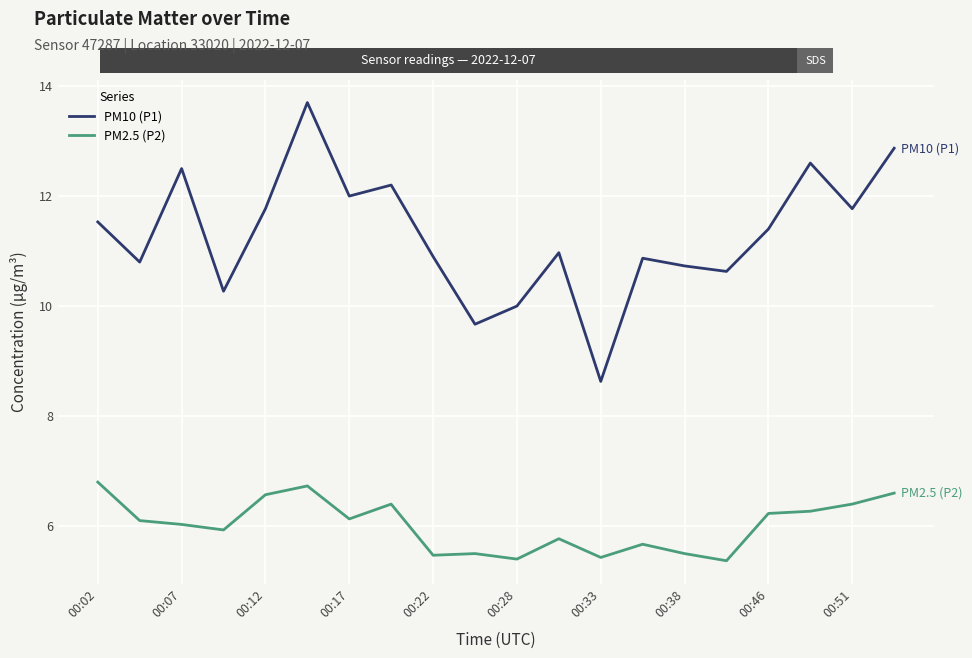

Which series has the largest total across all categories?

PM10 (P1)